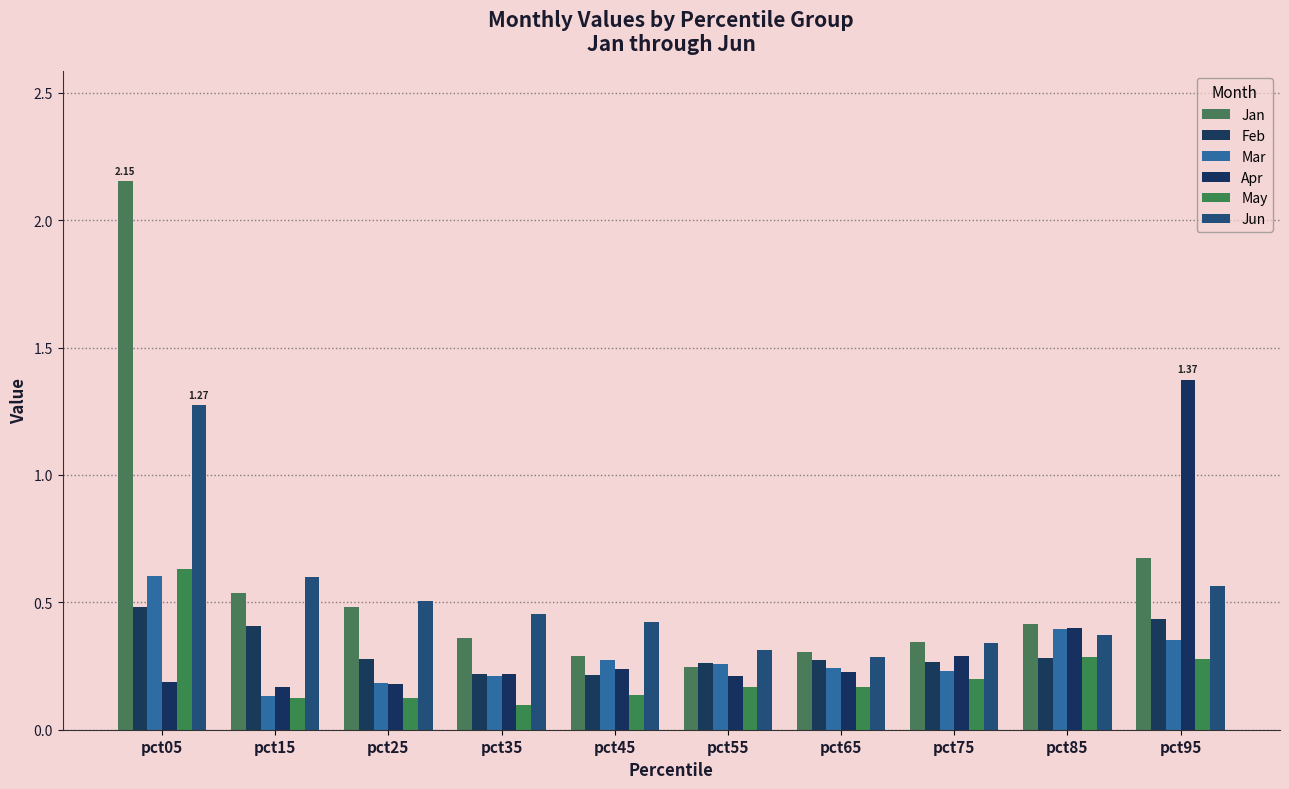

At how many categories does at least one series exceed 1?

2